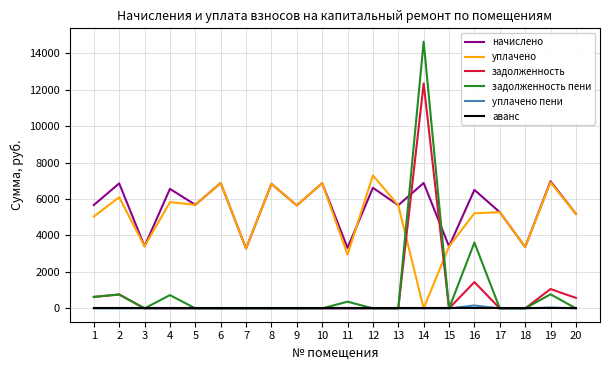

What is the maximum value for уплачено?

7289.8